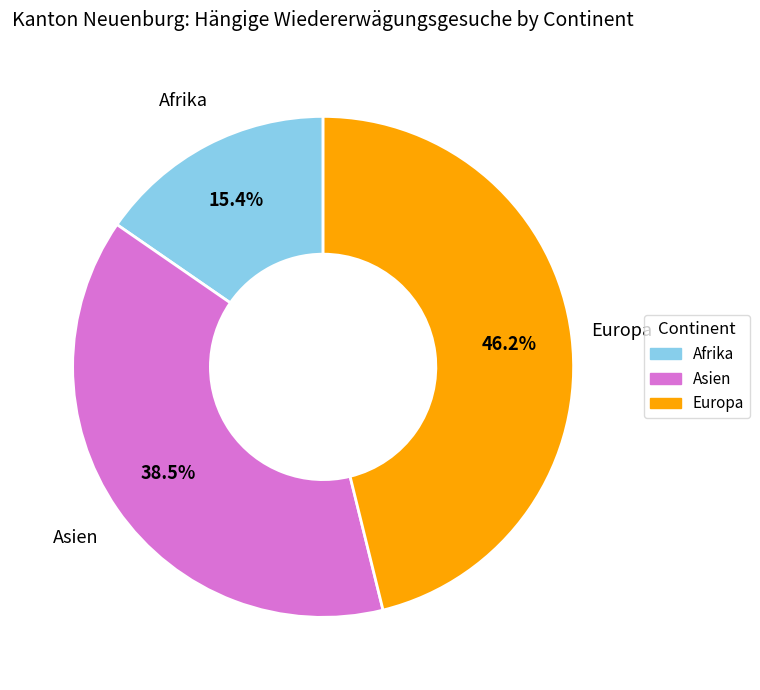

What portion of the pie excludes Europa?

53.8%